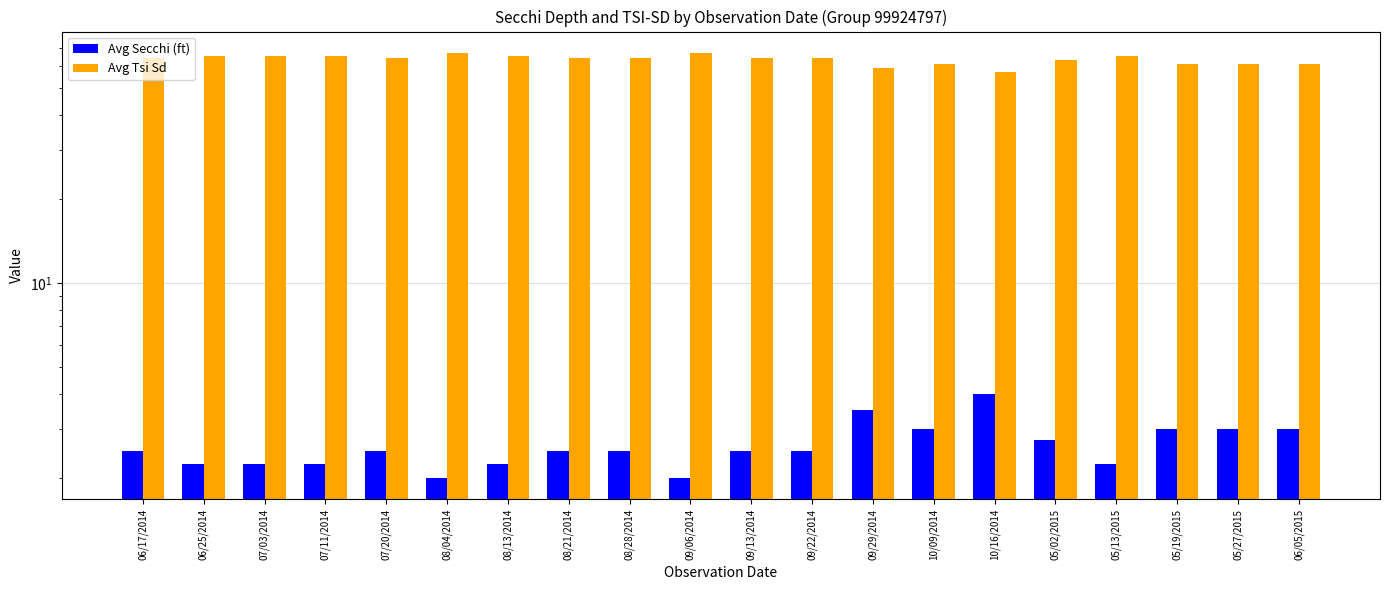

Reading left to right, list all the values displayed in this chart.

Avg Secchi (ft): 2.5	2.2	2.2	2.2	2.5	2.0	2.2	2.5	2.5	2.0	2.5	2.5	3.5	3.0	4.0	2.8	2.2	3.0	3.0	3.0
Avg Tsi Sd: 64.0	65.0	65.0	65.0	64.0	67.0	65.0	64.0	64.0	67.0	64.0	64.0	59.0	61.0	57.0	63.0	65.0	61.0	61.0	61.0